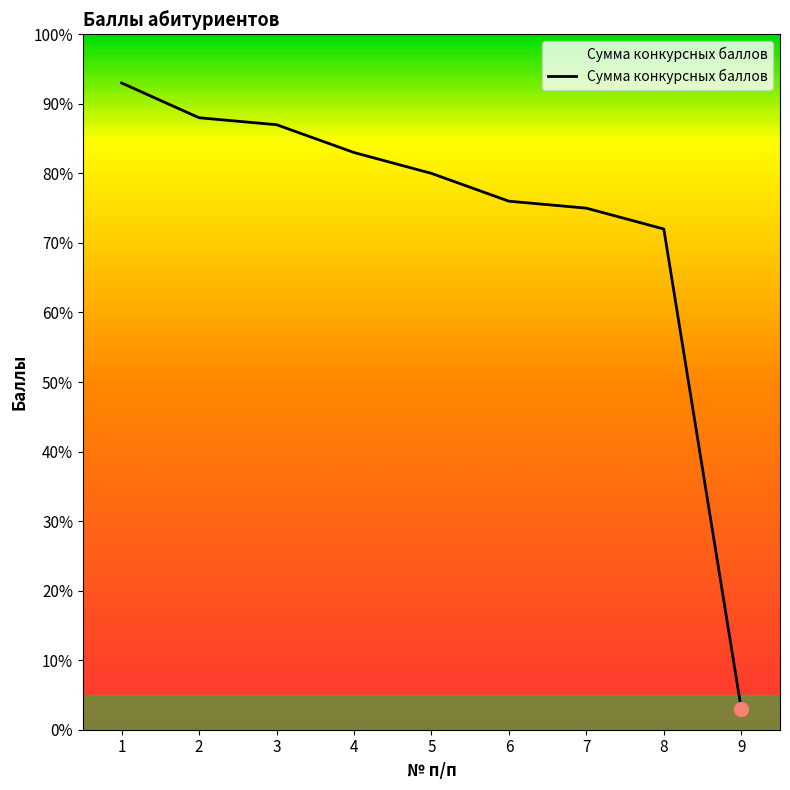

Reading right to left, transcribe all the data shown in this chart.

9=3	8=72	7=75	6=76	5=80	4=83	3=87	2=88	1=93